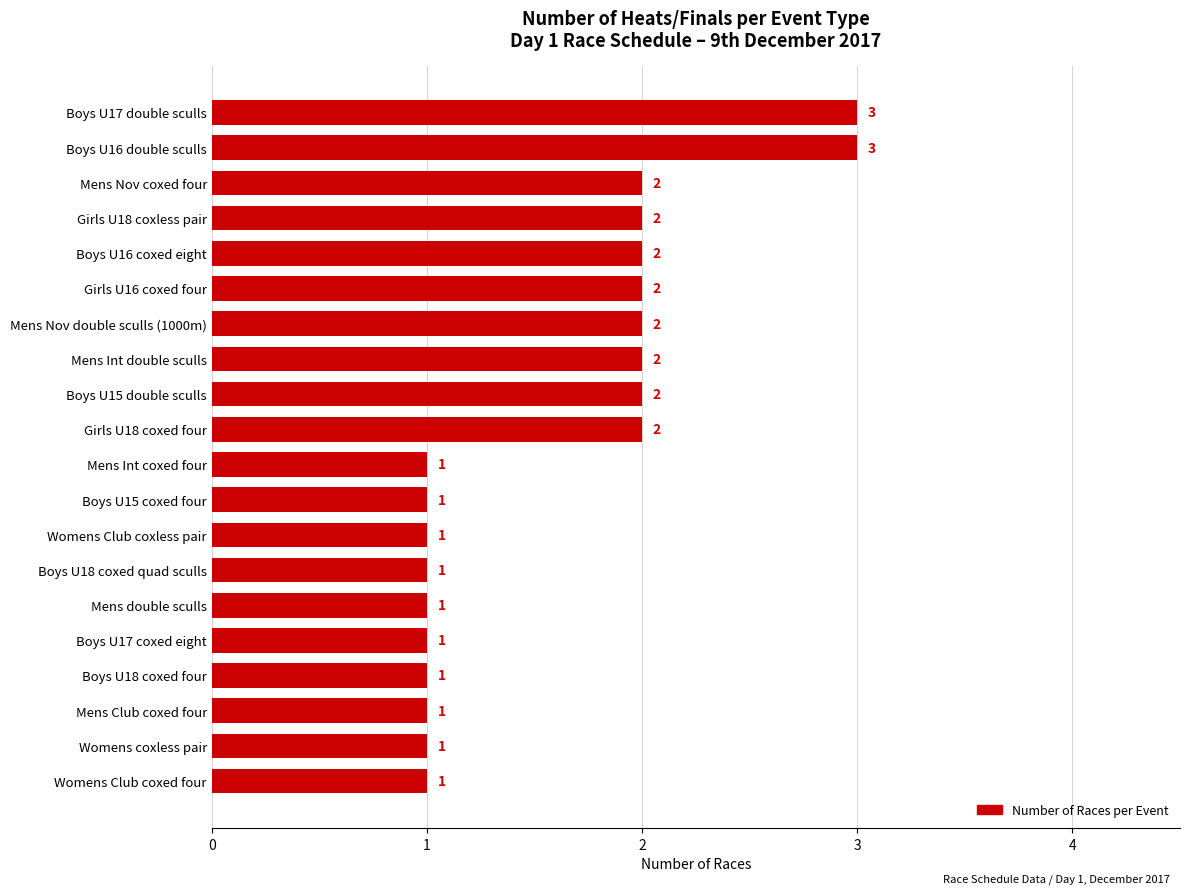

Reading bottom to top, transcribe all the data shown in this chart.

Womens Club coxed four=1	Womens coxless pair=1	Mens Club coxed four=1	Boys U18 coxed four=1	Boys U17 coxed eight=1	Mens double sculls=1	Boys U18 coxed quad sculls=1	Womens Club coxless pair=1	Boys U15 coxed four=1	Mens Int coxed four=1	Girls U18 coxed four=2	Boys U15 double sculls=2	Mens Int double sculls=2	Mens Nov double sculls (1000m)=2	Girls U16 coxed four=2	Boys U16 coxed eight=2	Girls U18 coxless pair=2	Mens Nov coxed four=2	Boys U16 double sculls=3	Boys U17 double sculls=3